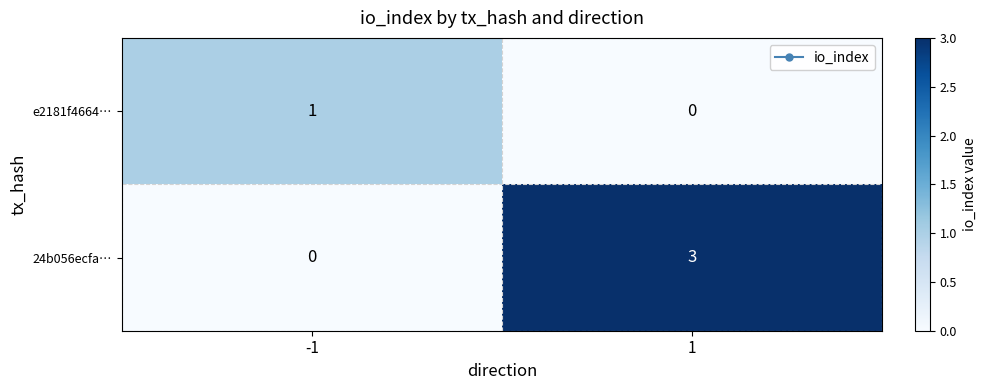

Which series has the largest total across all categories?

24b056ecfa…